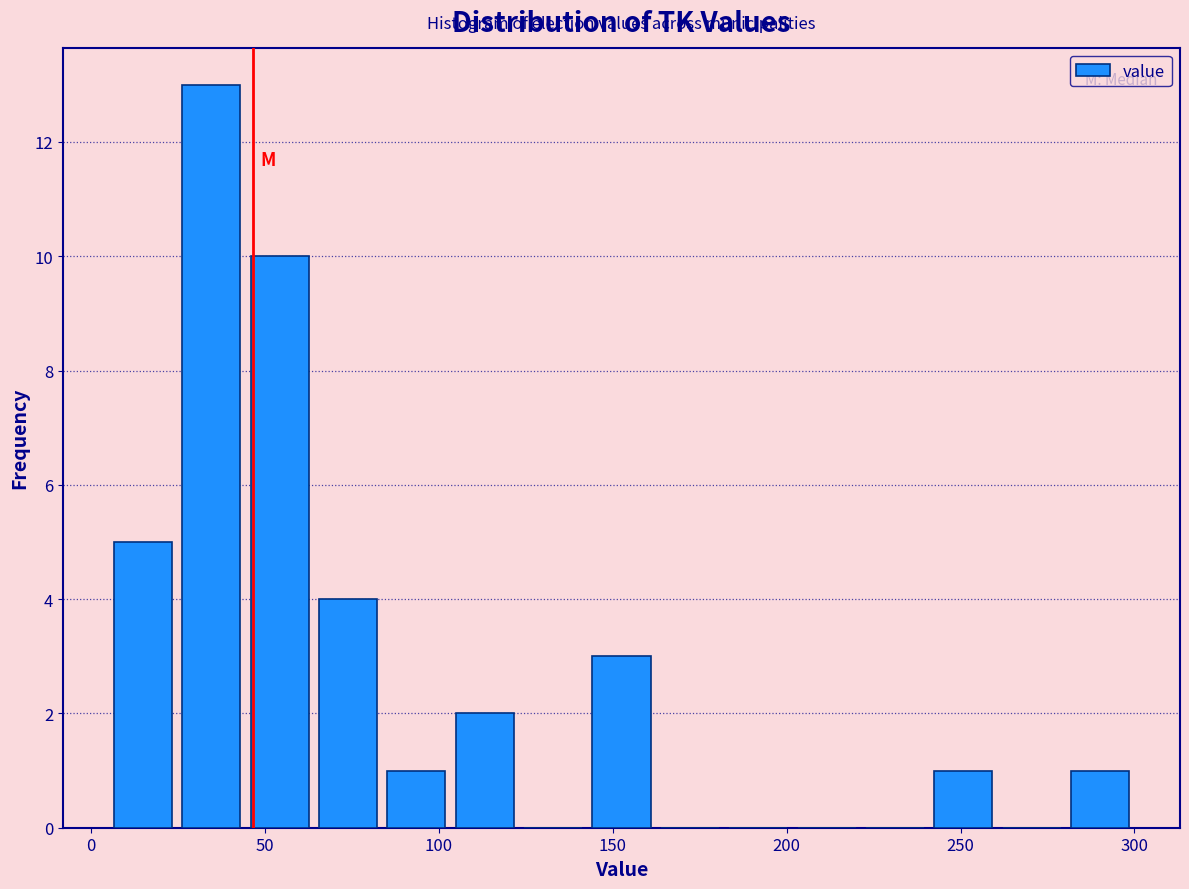

Read against the x-axis, roughly where is the centre of the tallest bar?

35